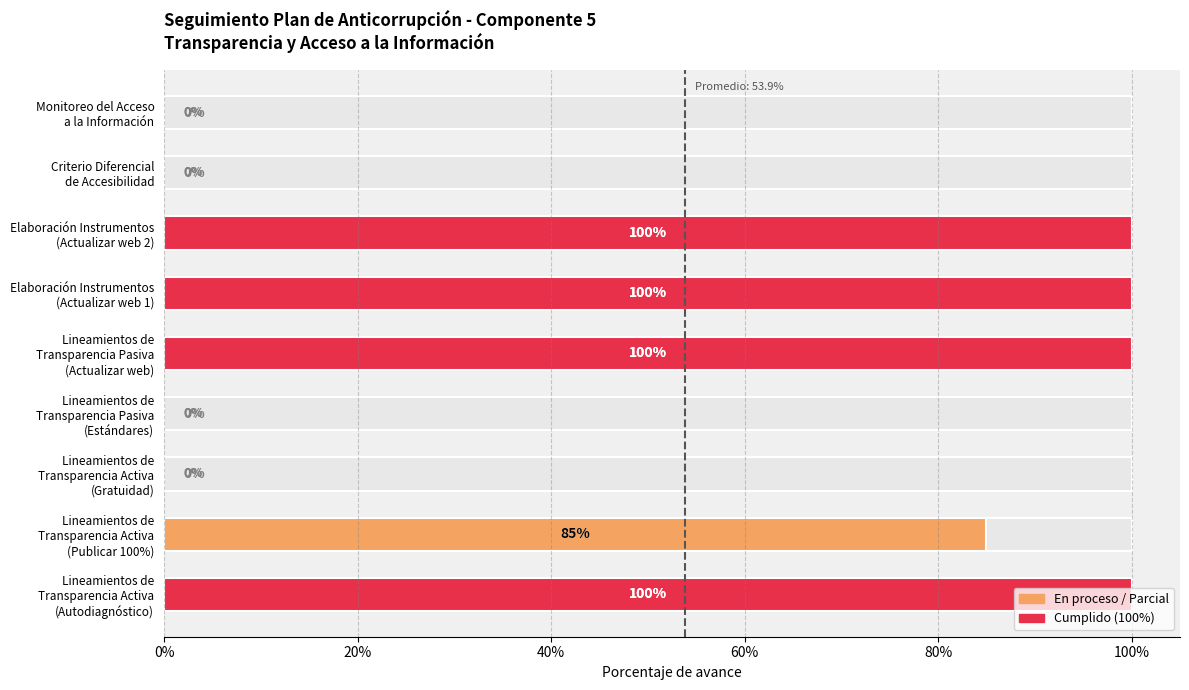

How many data points are above 0?

5